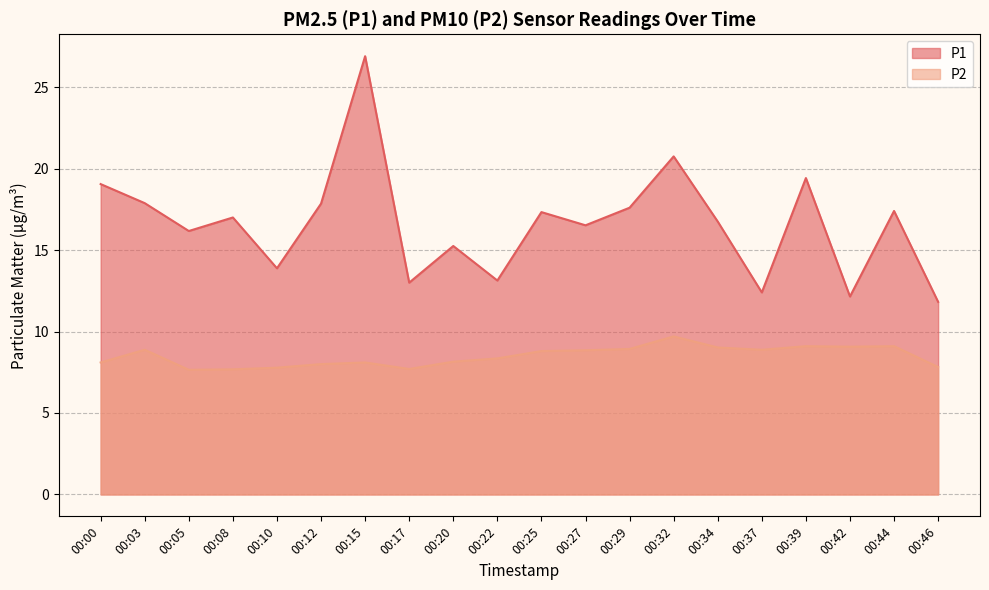

Which series has the largest range (max minus min)?

P1